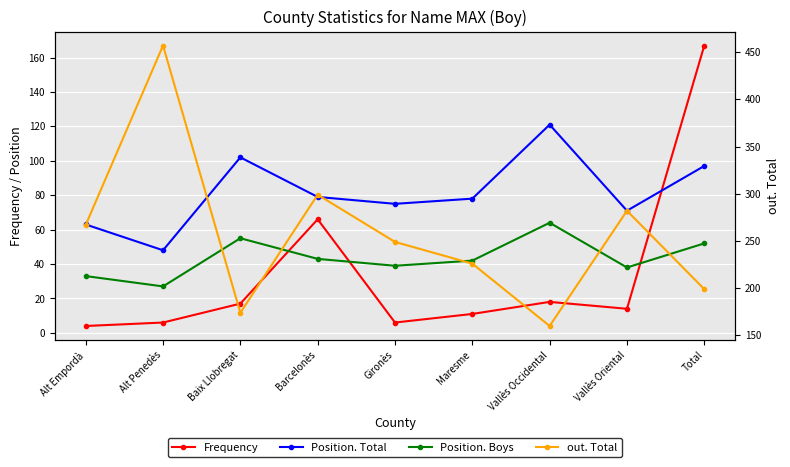

Rank the categories by Position. Total value from lowest to highest.

Alt Penedès, Alt Empordà, Vallès Oriental, Gironès, Maresme, Barcelonès, Total, Baix Llobregat, Vallès Occidental